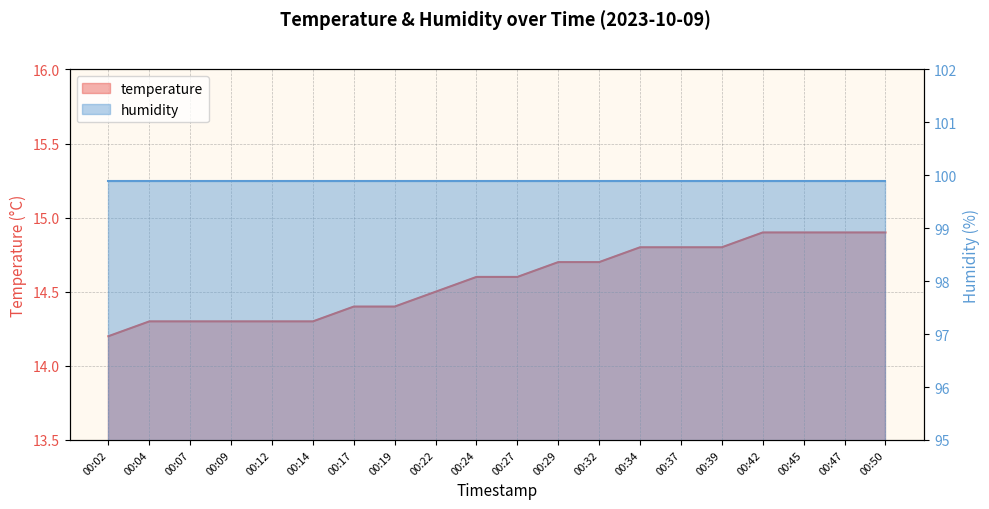

How many values are between 14 and 15?

20